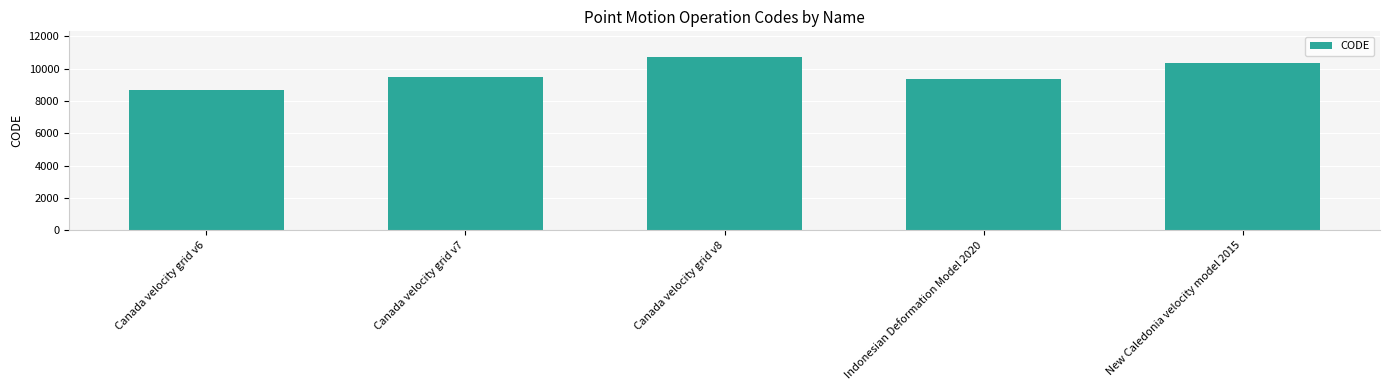

Between Indonesian Deformation Model 2020 and Canada velocity grid v6, which is larger?

Indonesian Deformation Model 2020